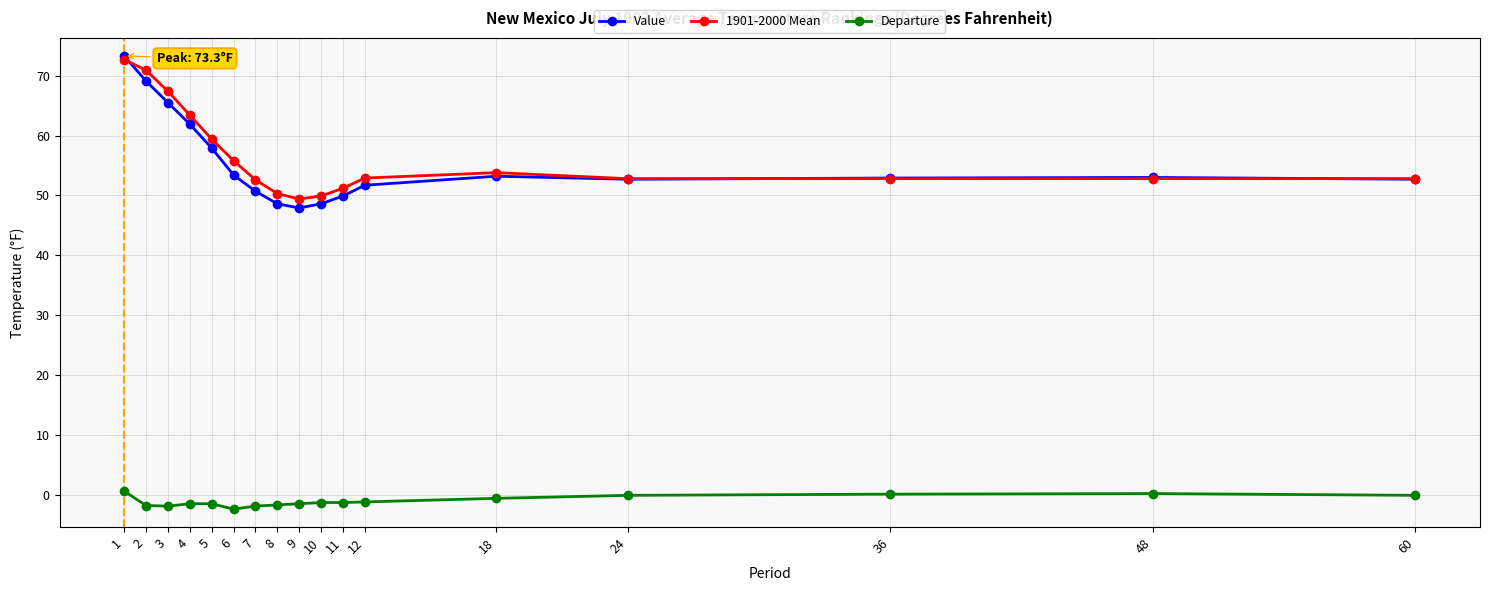

What is the sum of the Value values at 8 and 11?

98.5